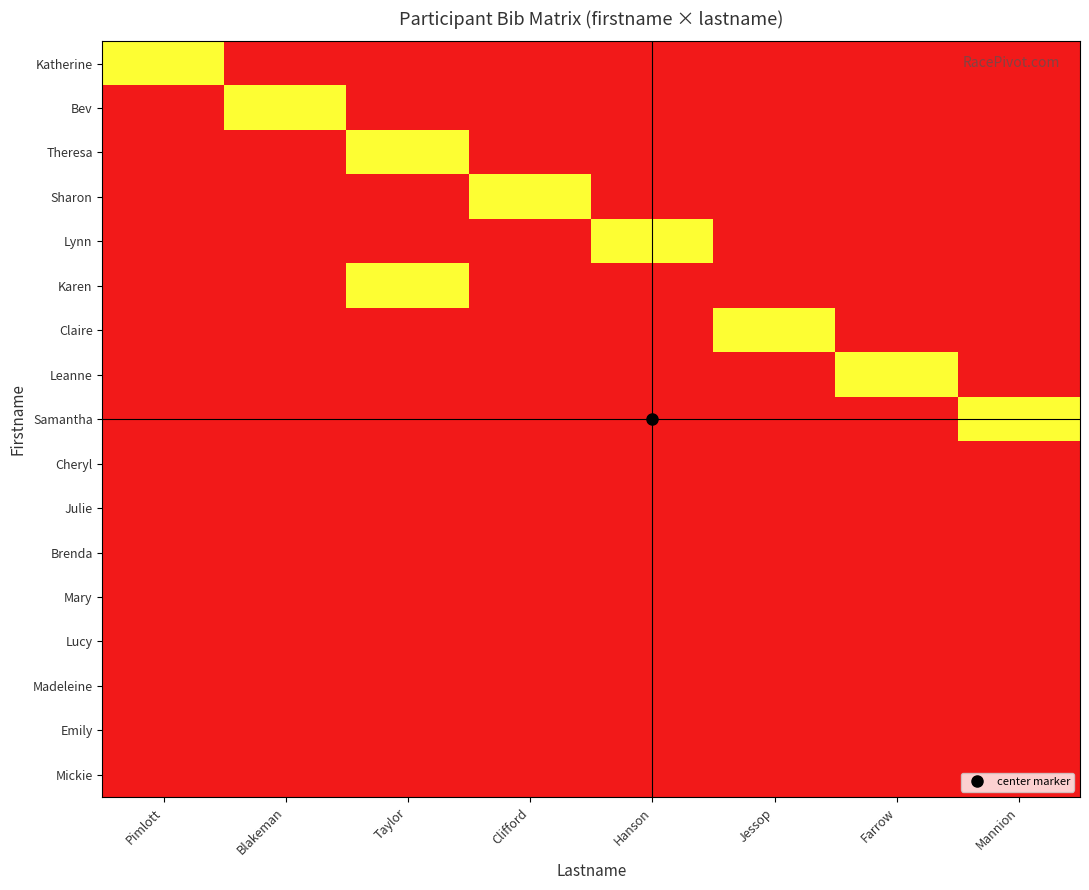

Reading left to right, list all the values displayed in this chart.

Katherine: Pimlott=0.0	Blakeman=-0.5	Taylor=-0.5	Clifford=-0.5	Hanson=-0.5	Jessop=-0.5	Farrow=-0.5	Mannion=-0.5
Bev: Pimlott=-0.5	Blakeman=0.0	Taylor=-0.5	Clifford=-0.5	Hanson=-0.5	Jessop=-0.5	Farrow=-0.5	Mannion=-0.5
Theresa: Pimlott=-0.5	Blakeman=-0.5	Taylor=0.0	Clifford=-0.5	Hanson=-0.5	Jessop=-0.5	Farrow=-0.5	Mannion=-0.5
Sharon: Pimlott=-0.5	Blakeman=-0.5	Taylor=-0.5	Clifford=0.0	Hanson=-0.5	Jessop=-0.5	Farrow=-0.5	Mannion=-0.5
Lynn: Pimlott=-0.5	Blakeman=-0.5	Taylor=-0.5	Clifford=-0.5	Hanson=0.0	Jessop=-0.5	Farrow=-0.5	Mannion=-0.5
Karen: Pimlott=-0.5	Blakeman=-0.5	Taylor=0.0	Clifford=-0.5	Hanson=-0.5	Jessop=-0.5	Farrow=-0.5	Mannion=-0.5
Claire: Pimlott=-0.5	Blakeman=-0.5	Taylor=-0.5	Clifford=-0.5	Hanson=-0.5	Jessop=0.0	Farrow=-0.5	Mannion=-0.5
Leanne: Pimlott=-0.5	Blakeman=-0.5	Taylor=-0.5	Clifford=-0.5	Hanson=-0.5	Jessop=-0.5	Farrow=0.0	Mannion=-0.5
Samantha: Pimlott=-0.5	Blakeman=-0.5	Taylor=-0.5	Clifford=-0.5	Hanson=-0.5	Jessop=-0.5	Farrow=-0.5	Mannion=0.0
Cheryl: Pimlott=-0.5	Blakeman=-0.5	Taylor=-0.5	Clifford=-0.5	Hanson=-0.5	Jessop=-0.5	Farrow=-0.5	Mannion=-0.5
Julie: Pimlott=-0.5	Blakeman=-0.5	Taylor=-0.5	Clifford=-0.5	Hanson=-0.5	Jessop=-0.5	Farrow=-0.5	Mannion=-0.5
Brenda: Pimlott=-0.5	Blakeman=-0.5	Taylor=-0.5	Clifford=-0.5	Hanson=-0.5	Jessop=-0.5	Farrow=-0.5	Mannion=-0.5
Mary: Pimlott=-0.5	Blakeman=-0.5	Taylor=-0.5	Clifford=-0.5	Hanson=-0.5	Jessop=-0.5	Farrow=-0.5	Mannion=-0.5
Lucy: Pimlott=-0.5	Blakeman=-0.5	Taylor=-0.5	Clifford=-0.5	Hanson=-0.5	Jessop=-0.5	Farrow=-0.5	Mannion=-0.5
Madeleine: Pimlott=-0.5	Blakeman=-0.5	Taylor=-0.5	Clifford=-0.5	Hanson=-0.5	Jessop=-0.5	Farrow=-0.5	Mannion=-0.5
Emily: Pimlott=-0.5	Blakeman=-0.5	Taylor=-0.5	Clifford=-0.5	Hanson=-0.5	Jessop=-0.5	Farrow=-0.5	Mannion=-0.5
Mickie: Pimlott=-0.5	Blakeman=-0.5	Taylor=-0.5	Clifford=-0.5	Hanson=-0.5	Jessop=-0.5	Farrow=-0.5	Mannion=-0.5